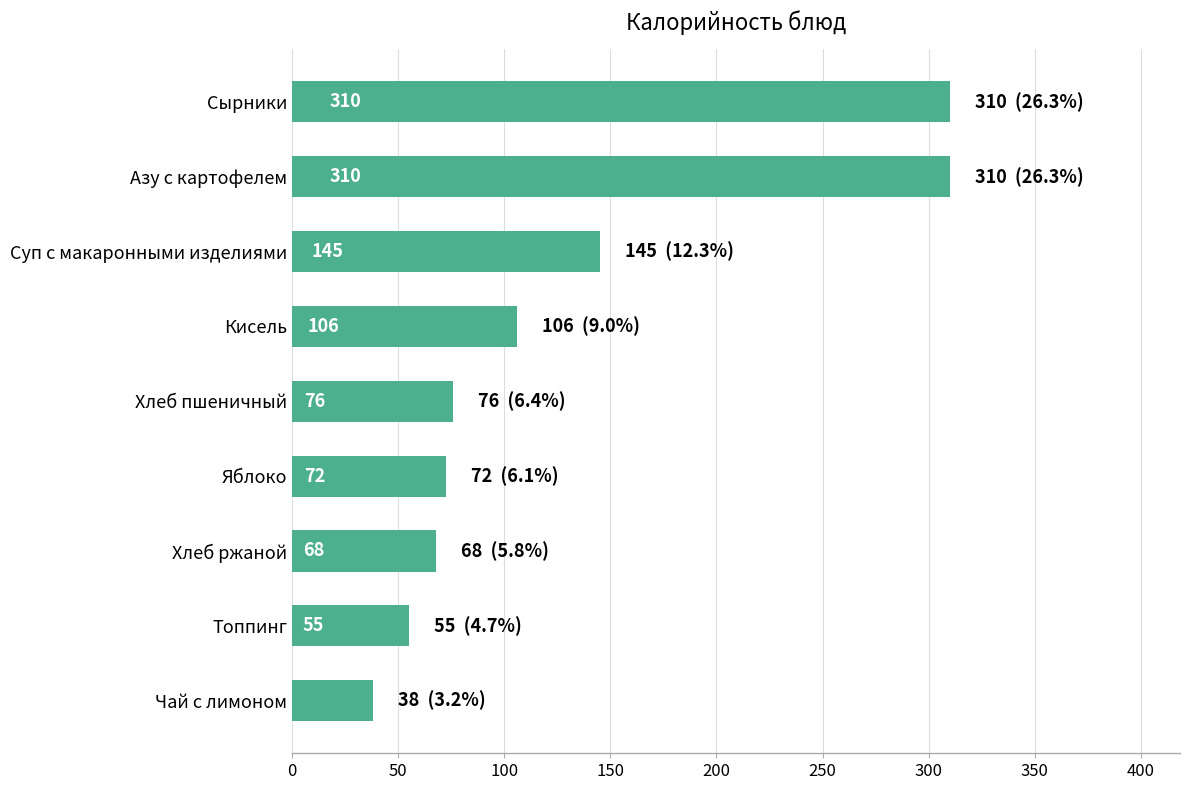

How many bars are there in total?

9